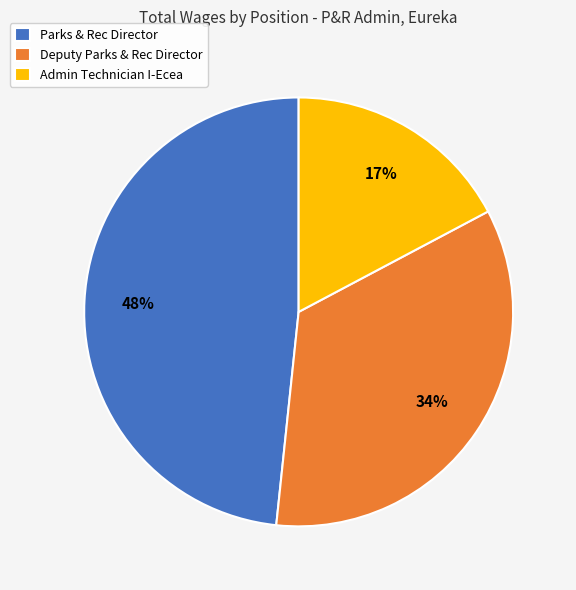

To the nearest percent, what portion does Admin Technician I-Ecea represent?

17%